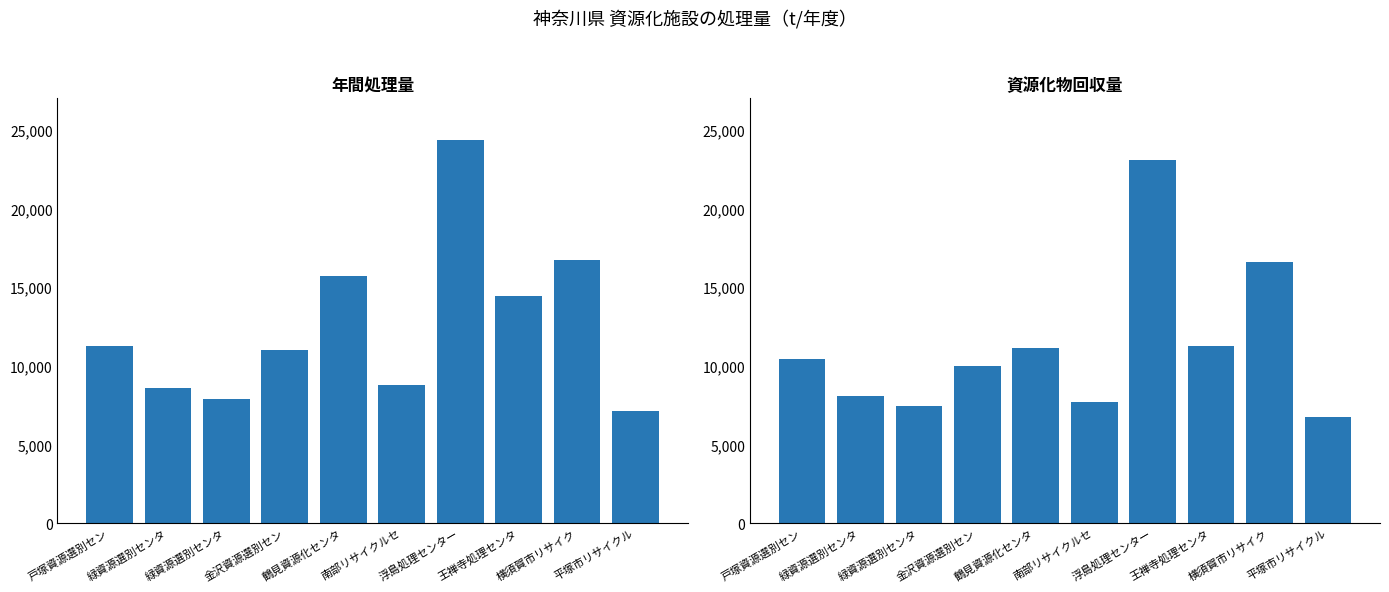

Are the bars grouped side by side (vs. stacked)?

Yes